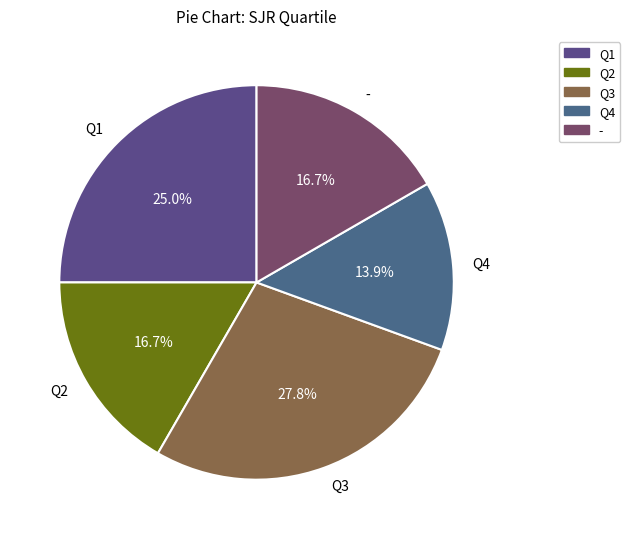

Which category has the biggest portion of the pie?

Q3